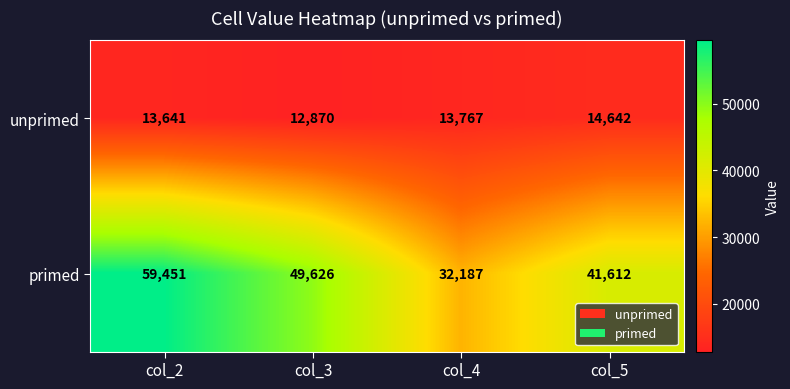

Rank the series at col_5 from lowest to highest value.

unprimed, primed